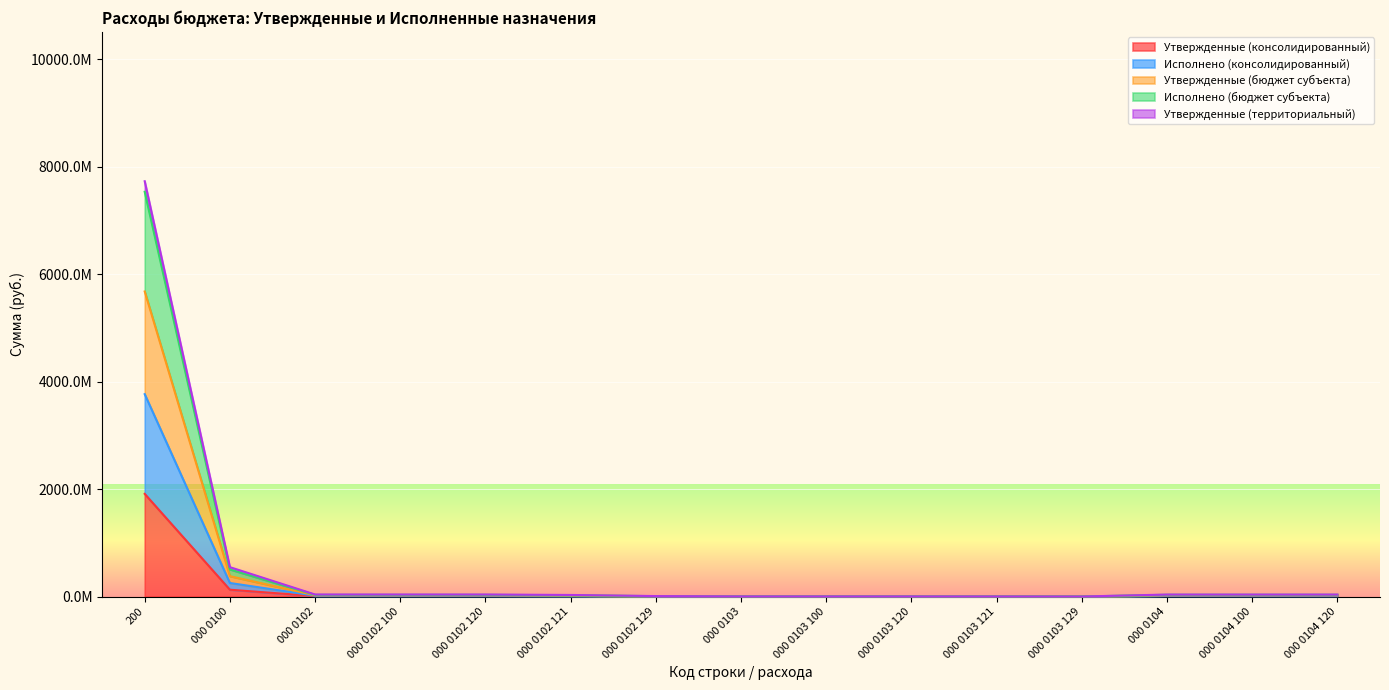

How many lines are shown in the chart?

5